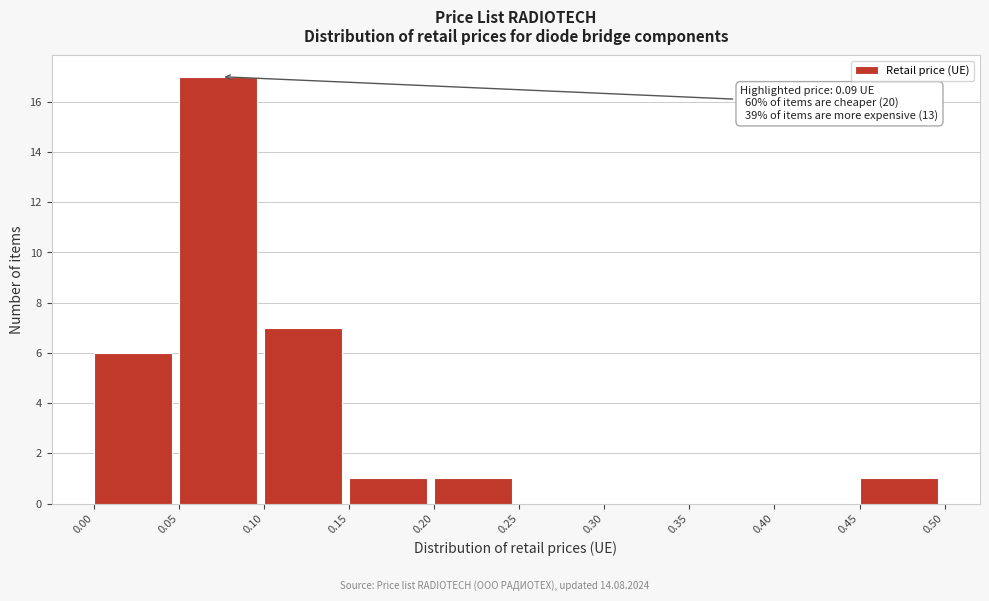

Which range on the x-axis has the tallest bar?

0.05 to 0.10